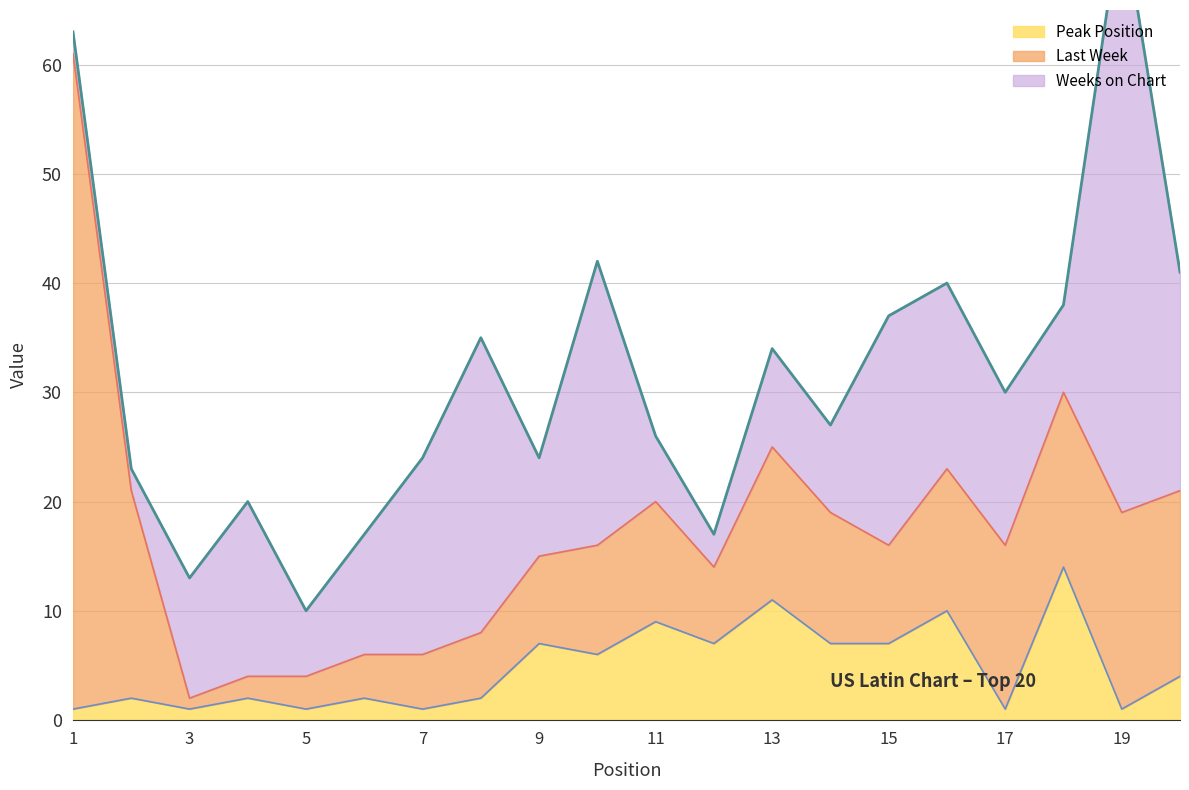

True or false: Weeks on Chart has more than 1 interior local peaks.

True